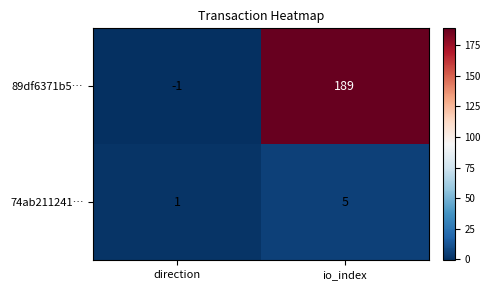

What is the difference between the 89df6371b5… values at direction and io_index?

190